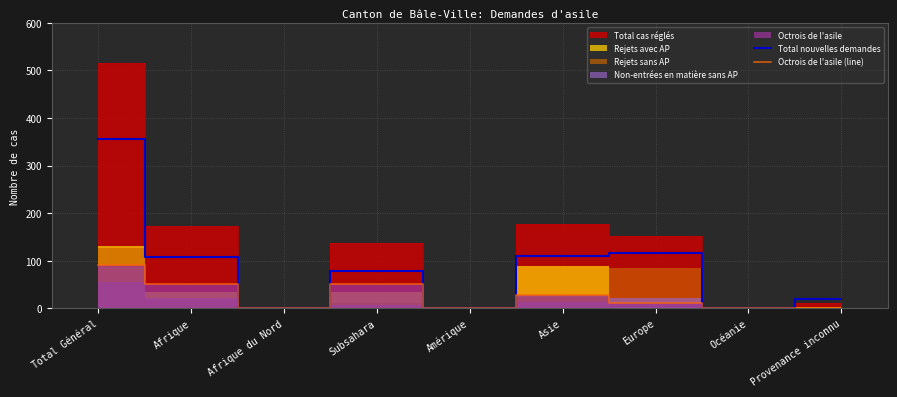

How many interior local valleys does the Total nouvelles demandes series have?

3